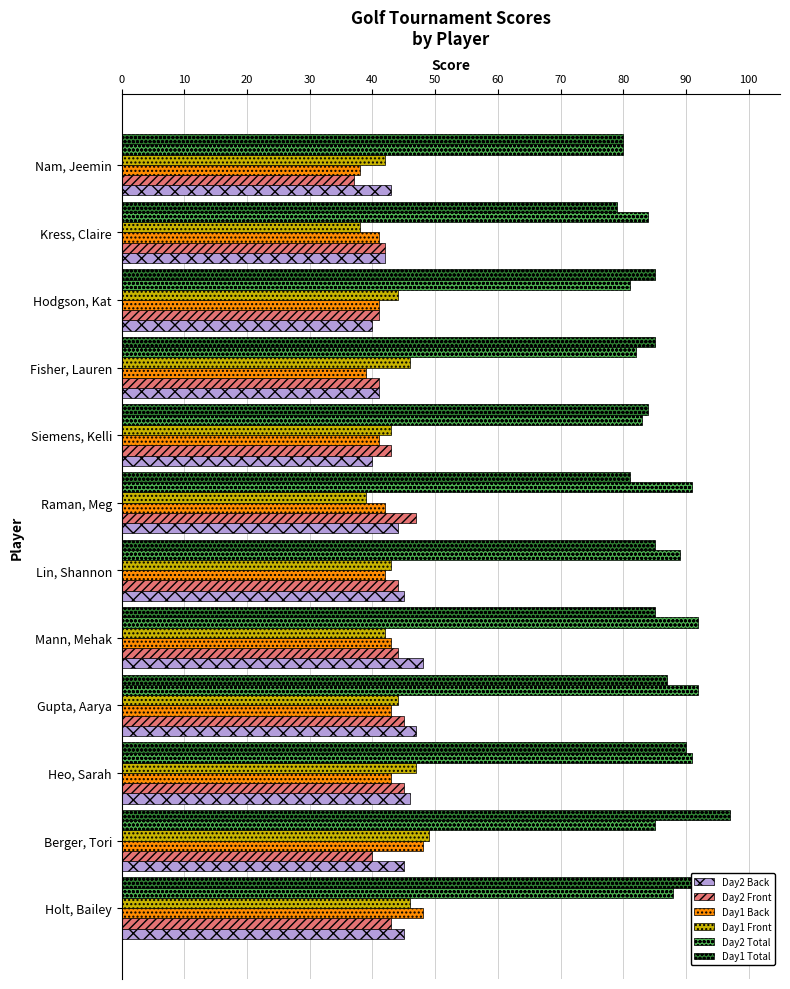

The Day1 Total series shows 67 at Berger, Tori. True or false?

False